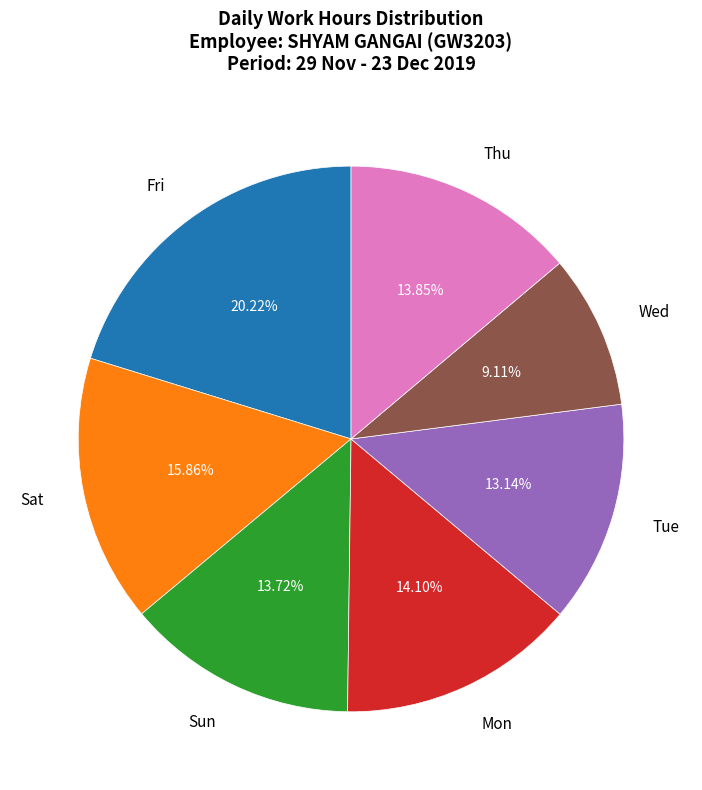

Approximately how many times larger is the value at Sat compared to Sun?

1.2